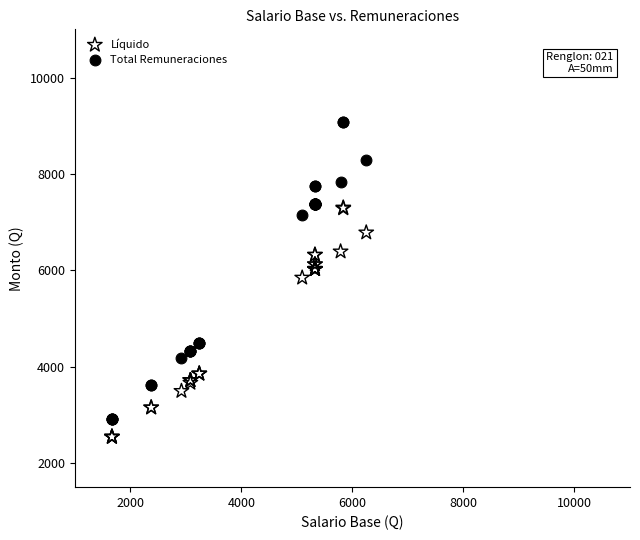

Which series contains the highest Y value?

Total Remuneraciones